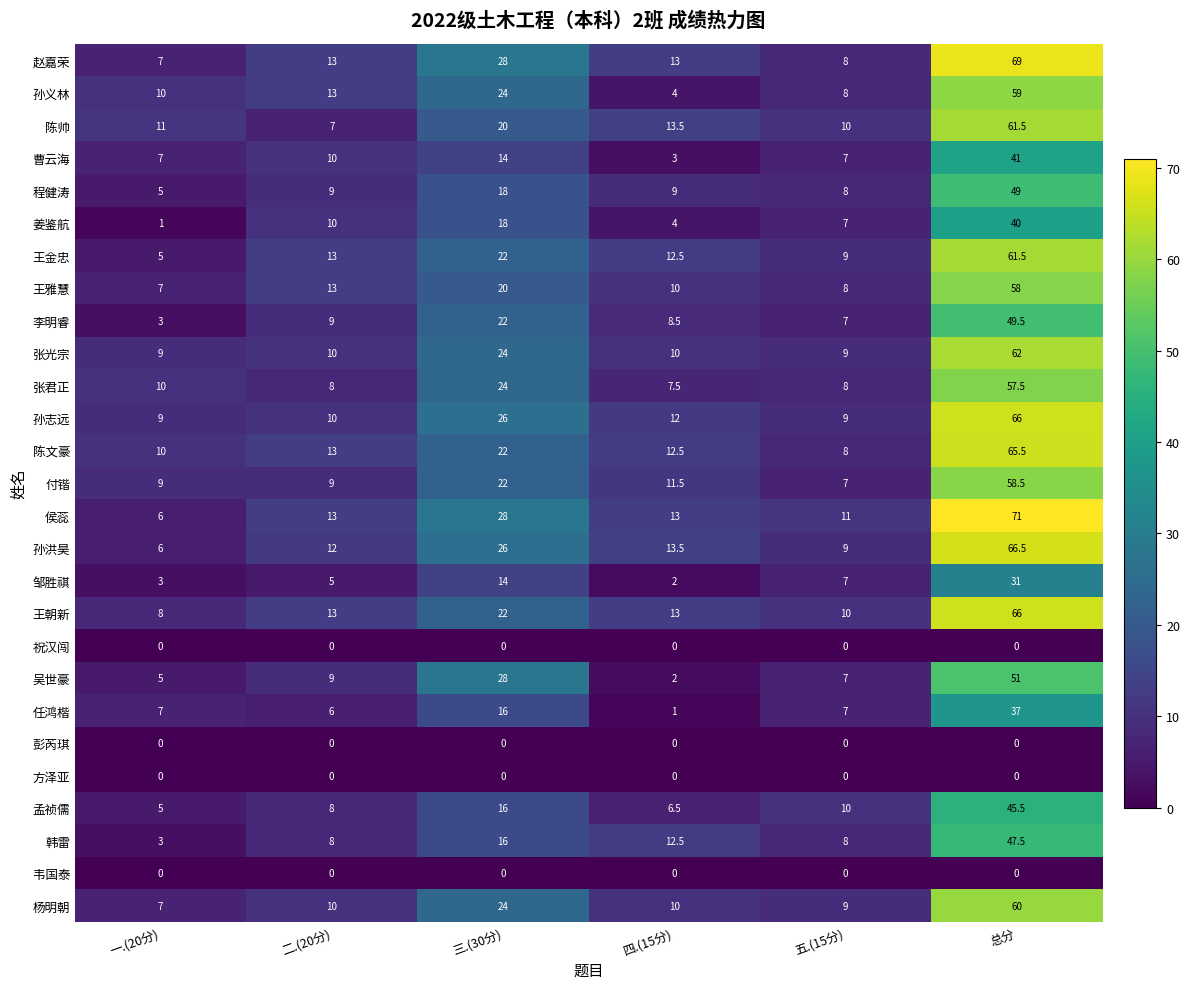

Which series has the widest spread of values?

侯蕊